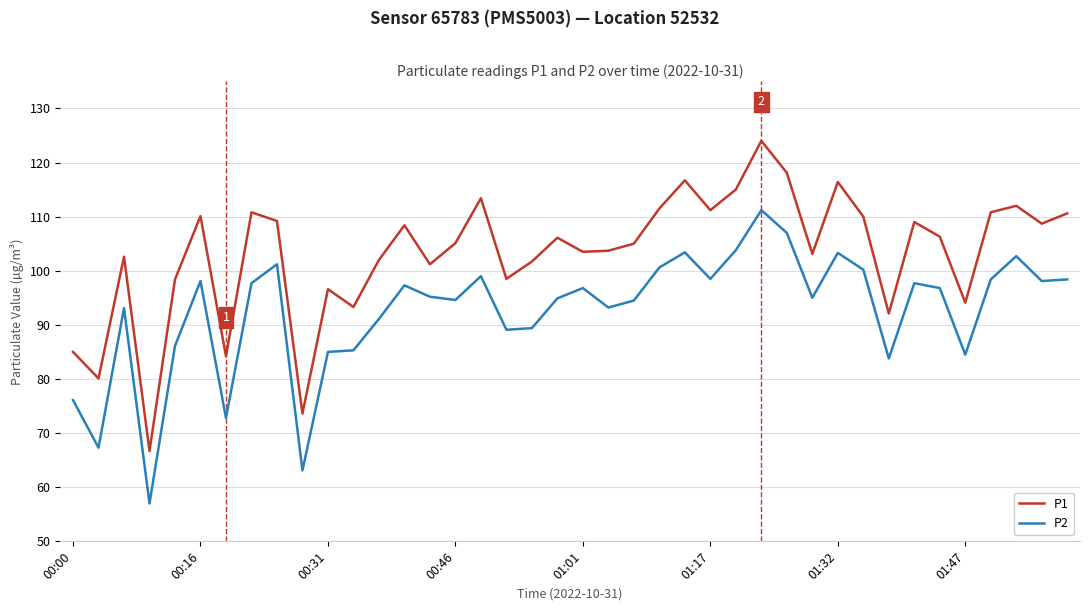

Does the chart display data point markers on the line(s)?

No